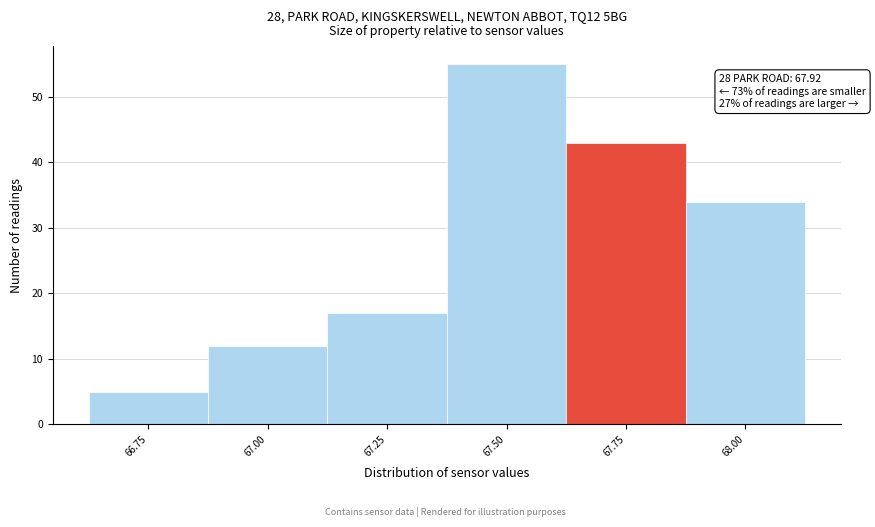

Reading left to right, transcribe all the data shown in this chart.

66.75=5	67.00=12	67.25=17	67.50=55	67.75=43	68.00=34